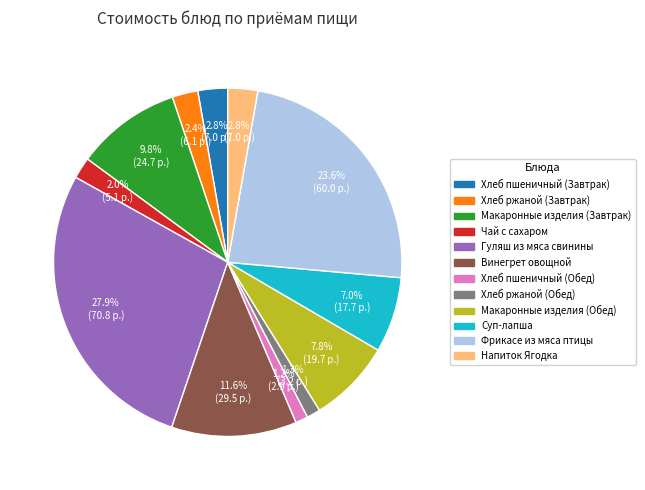

Does Суп-лапша account for over 50% of the chart?

No